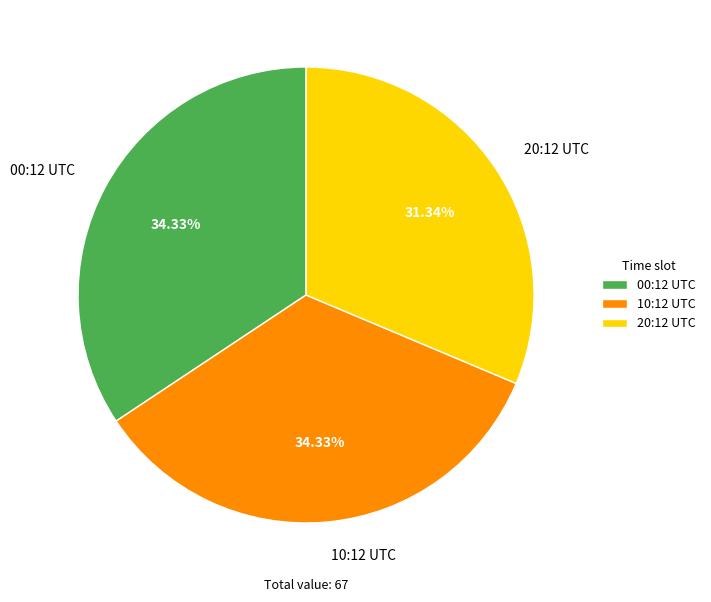

What is the ratio of the value at 10:12 UTC to the value at 00:12 UTC?

1.0